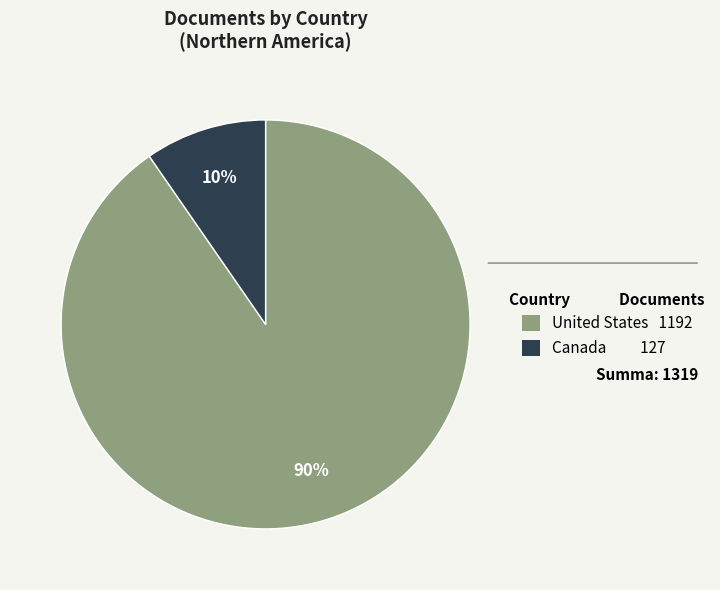

How many slices are in this pie chart?

2